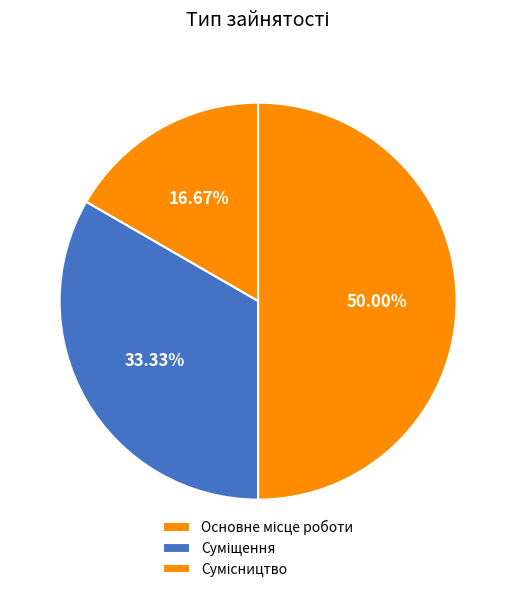

Rank the categories by value from lowest to highest.

Основне місце роботи, Суміщення, Сумісництво